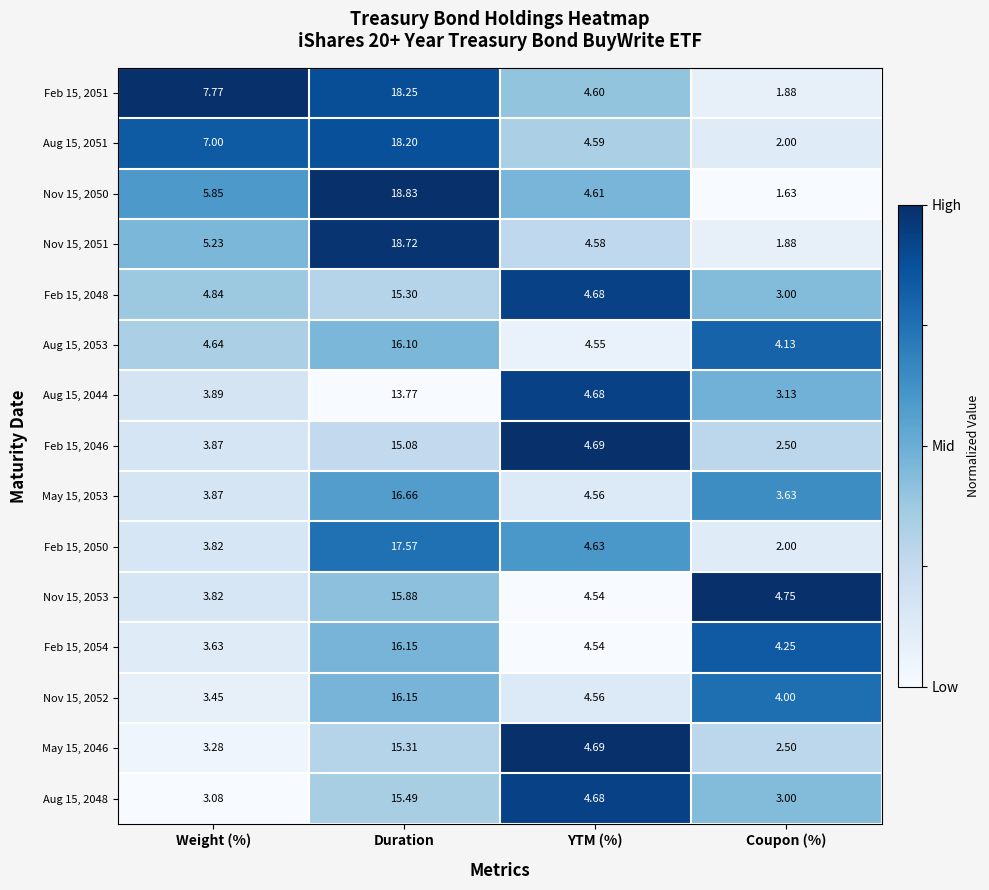

List the labels in order of Aug 15, 2048 value, smallest first.

Coupon (%), Weight (%), YTM (%), Duration